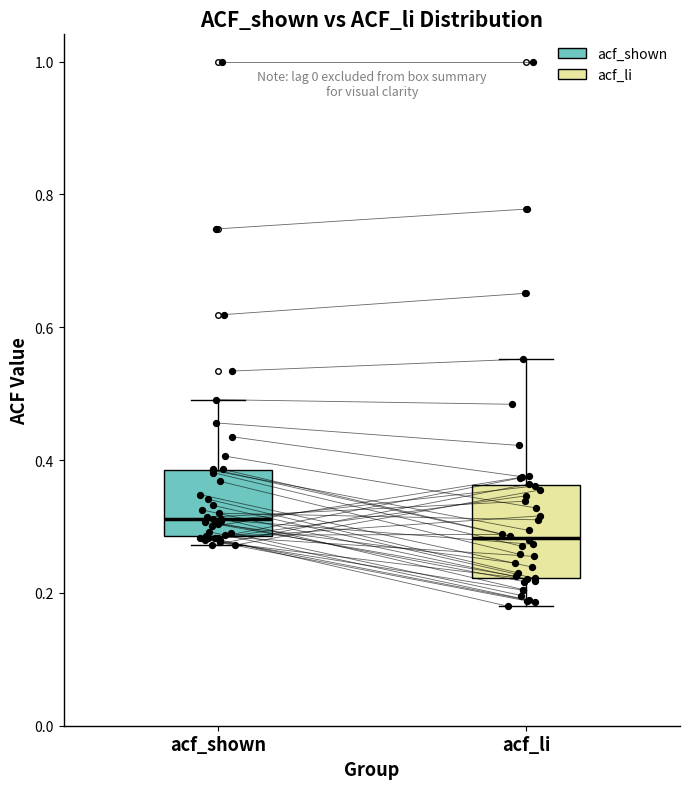

Reading left to right, transcribe this box plot: for each box, give where its median line is, the range the box spans, and where its two whiskers end, as read against the y-axis. The values are not printed on the chart, so give them approximately, as read against the axis.

acf_shown: median 0.32, box 0.28 to 0.38, whiskers 0.28 (just below the box's lower edge) to 0.50
acf_li: median 0.28, box 0.22 to 0.36, whiskers 0.18 to 0.56